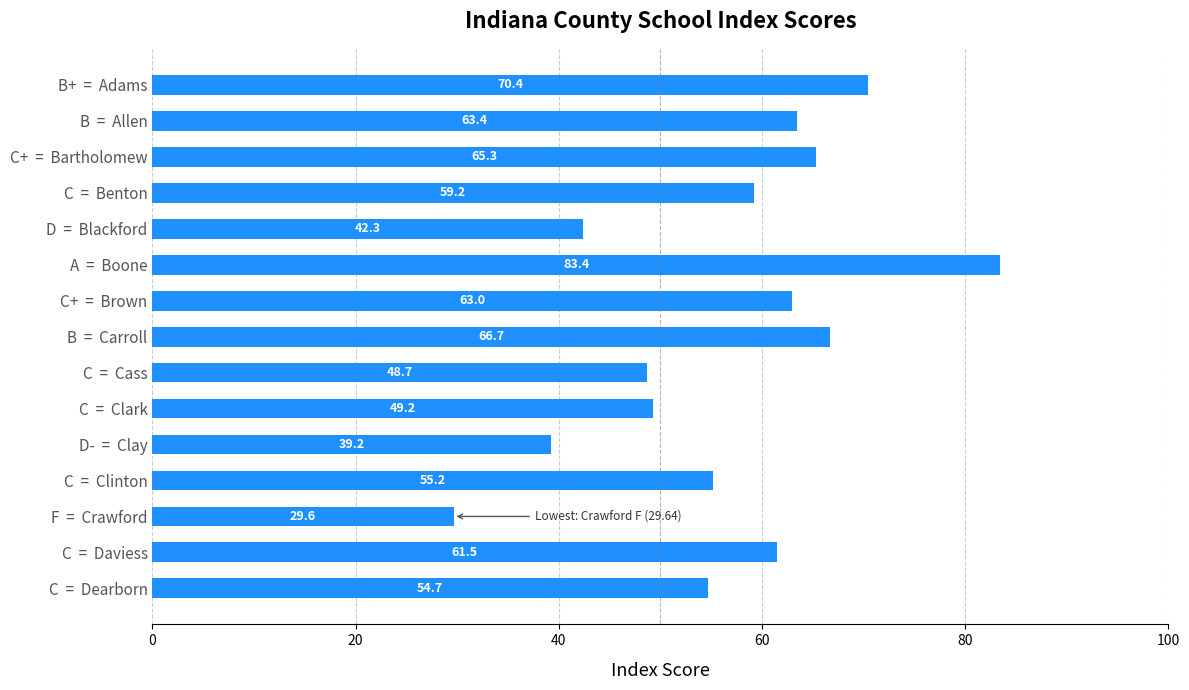

How many data points are less than 59?

7